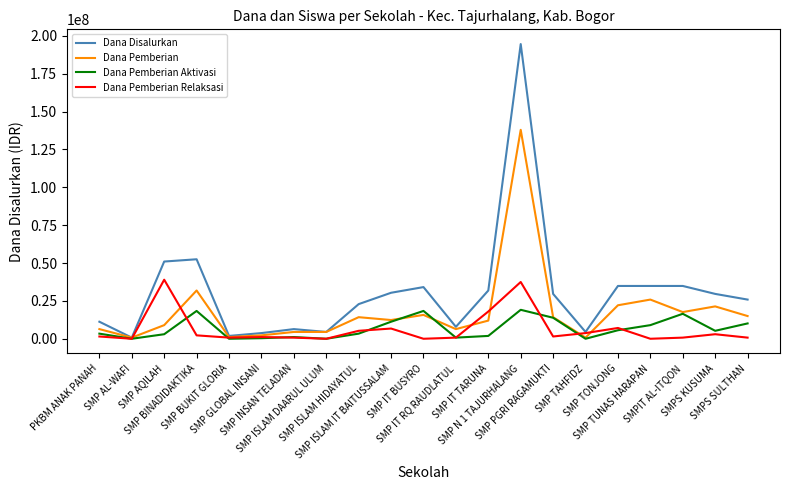

Which series has the largest range (max minus min)?

Dana Disalurkan